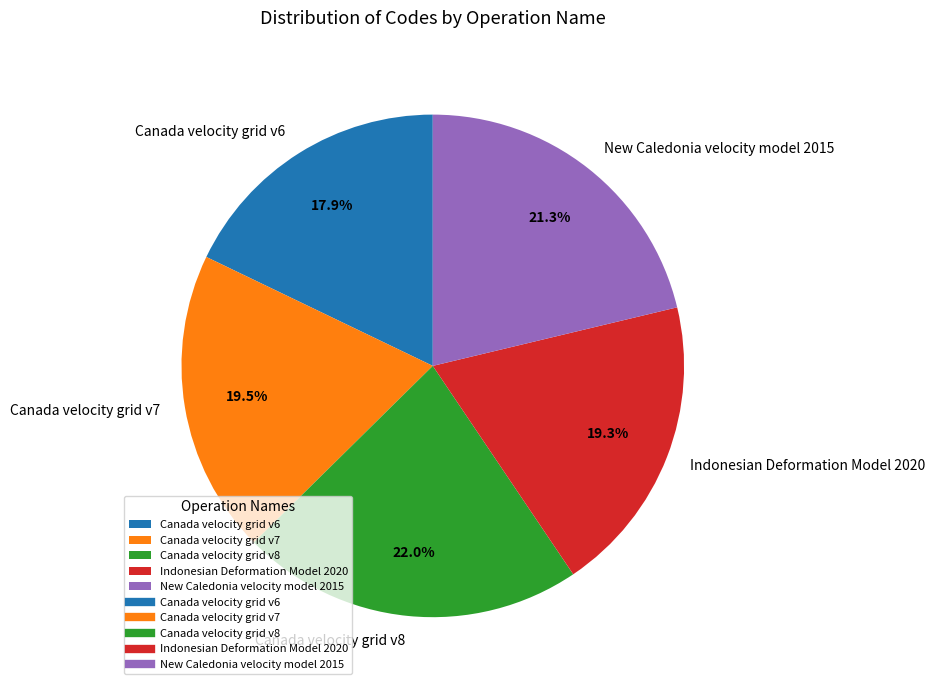

Do Canada velocity grid v8 and Indonesian Deformation Model 2020 together represent more than half of the pie?

No